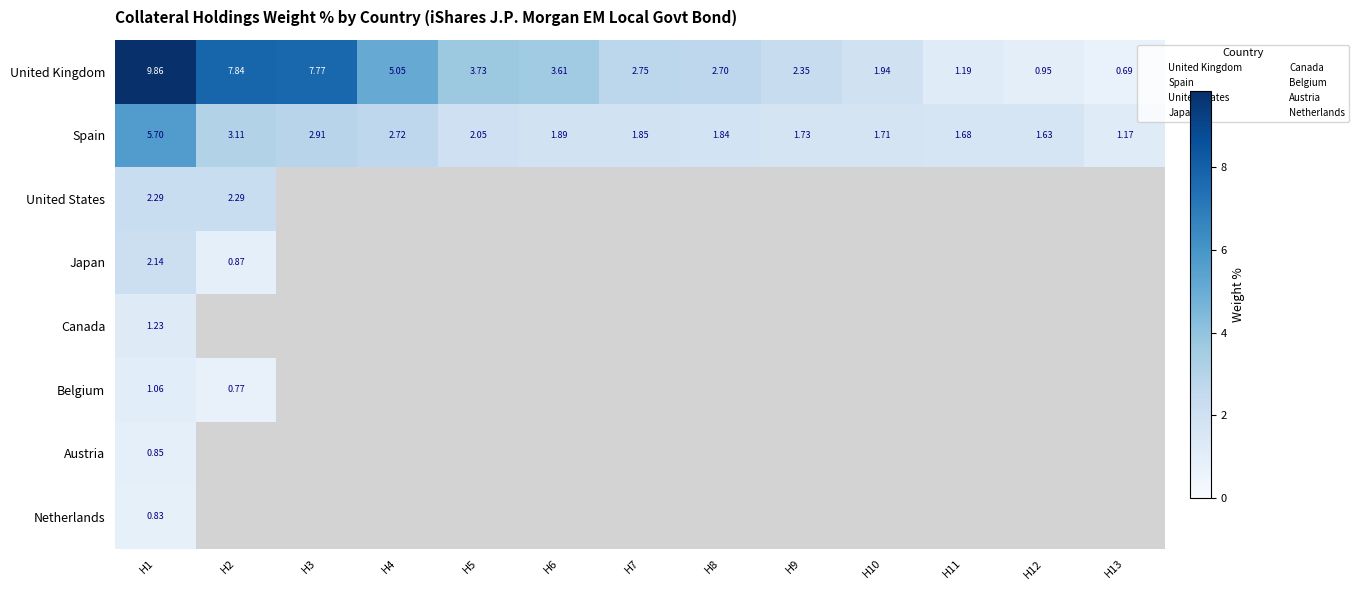

Rank the categories by Belgium value from lowest to highest.

H3, H4, H5, H6, H7, H8, H9, H10, H11, H12, H13, H2, H1